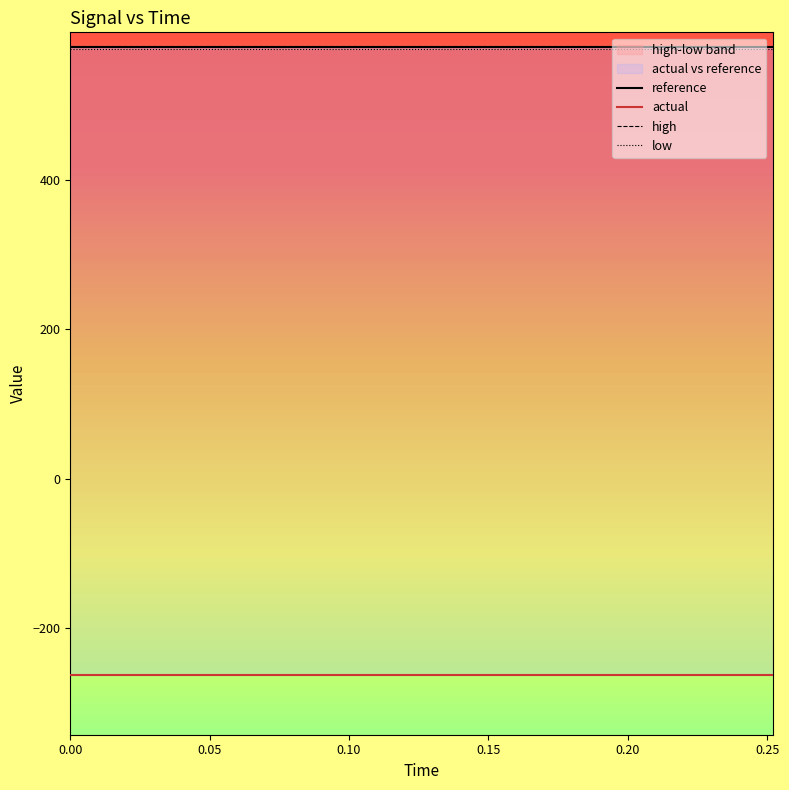

Does the chart display data point markers on the line(s)?

No